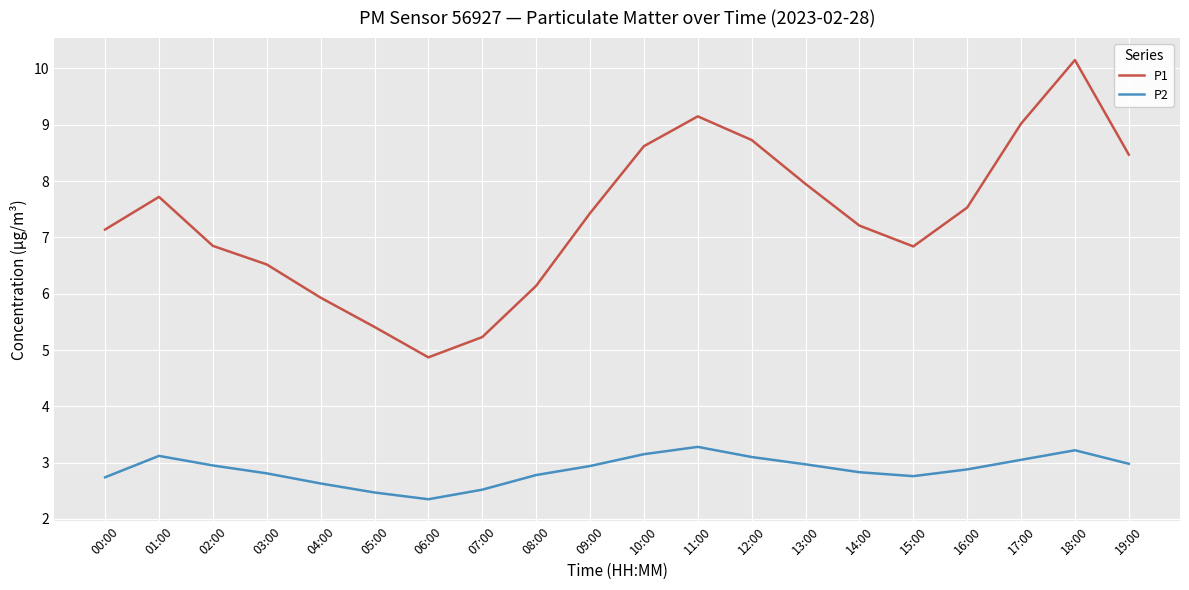

What is the total value across all series at 15:00?

9.6